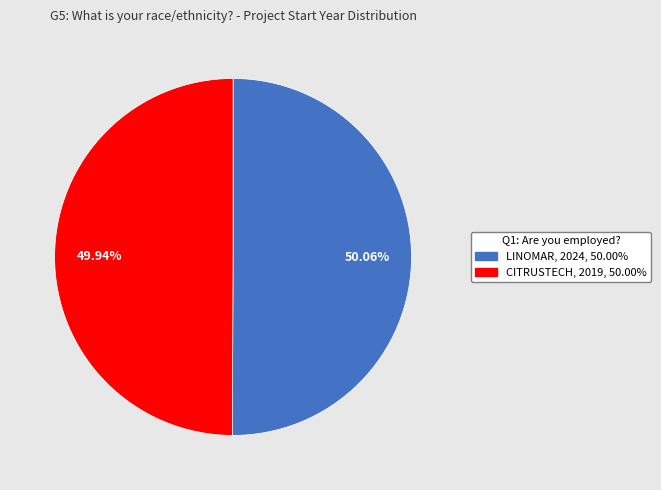

Is there a majority slice in this chart?

Yes